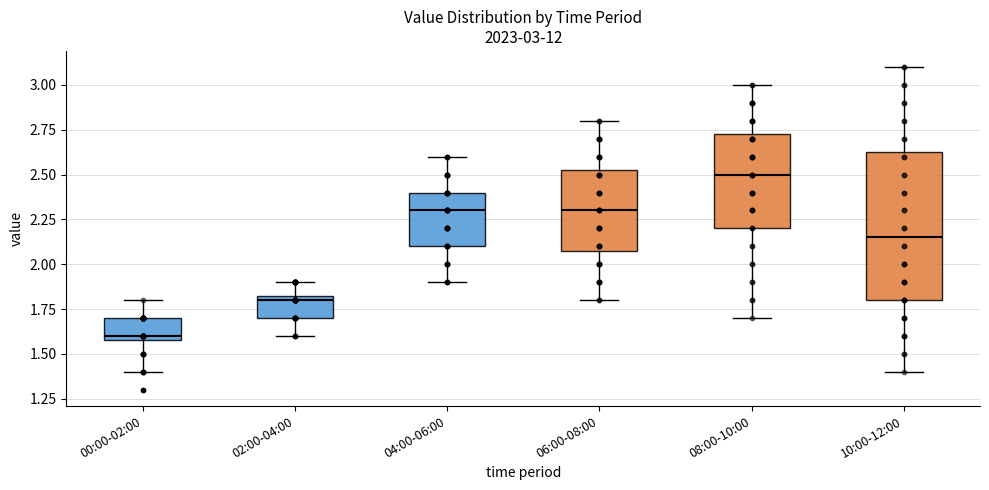

Which box is the tallest, from its lower edge to its upper edge?

10:00-12:00